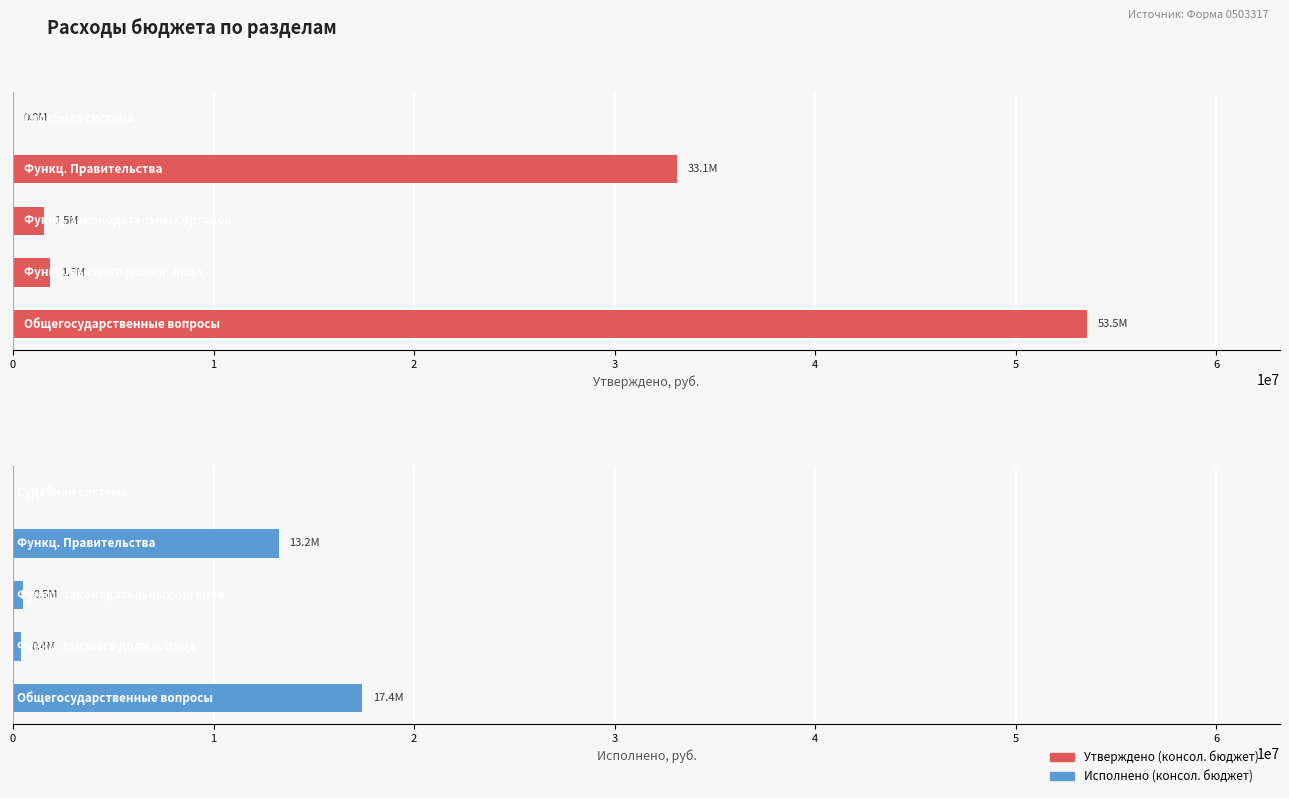

Rank the series at 4 from lowest to highest value.

Исполнено (консол. бюджет), Утверждено (консол. бюджет)